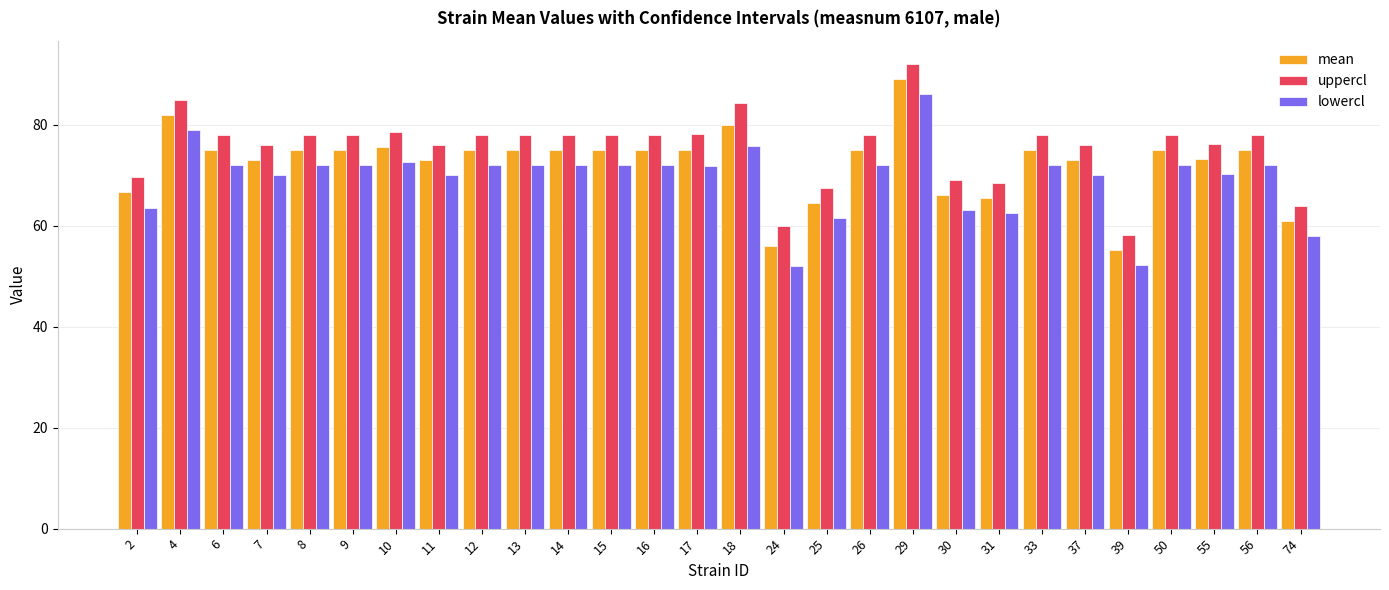

What is the total value across all series at 18?

240.0